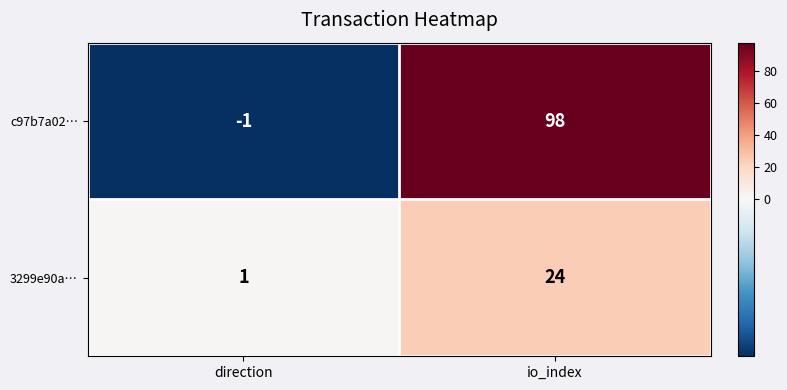

What is the sum of the c97b7a02… values at direction and io_index?

97